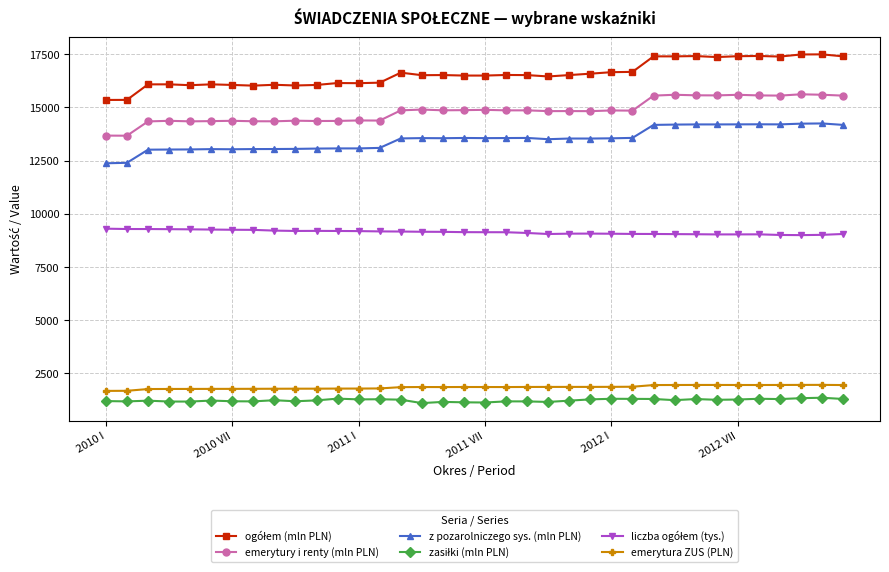

True or false: emerytura ZUS (PLN) and emerytury i renty (mln PLN) intersect in this chart.

False